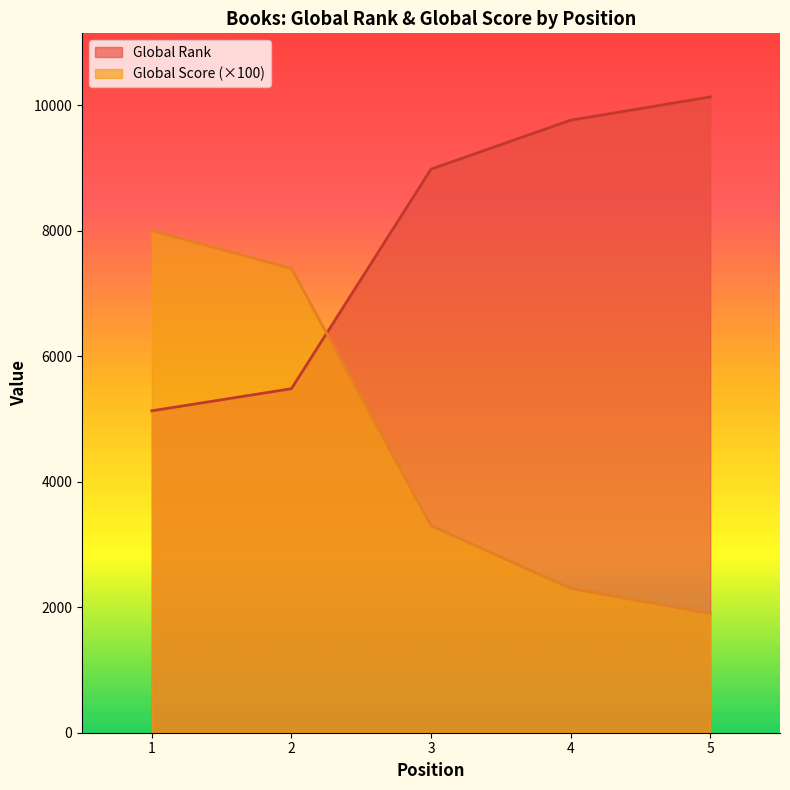

What is the approximate value of Global Score at 3, to the nearest 100?

3300